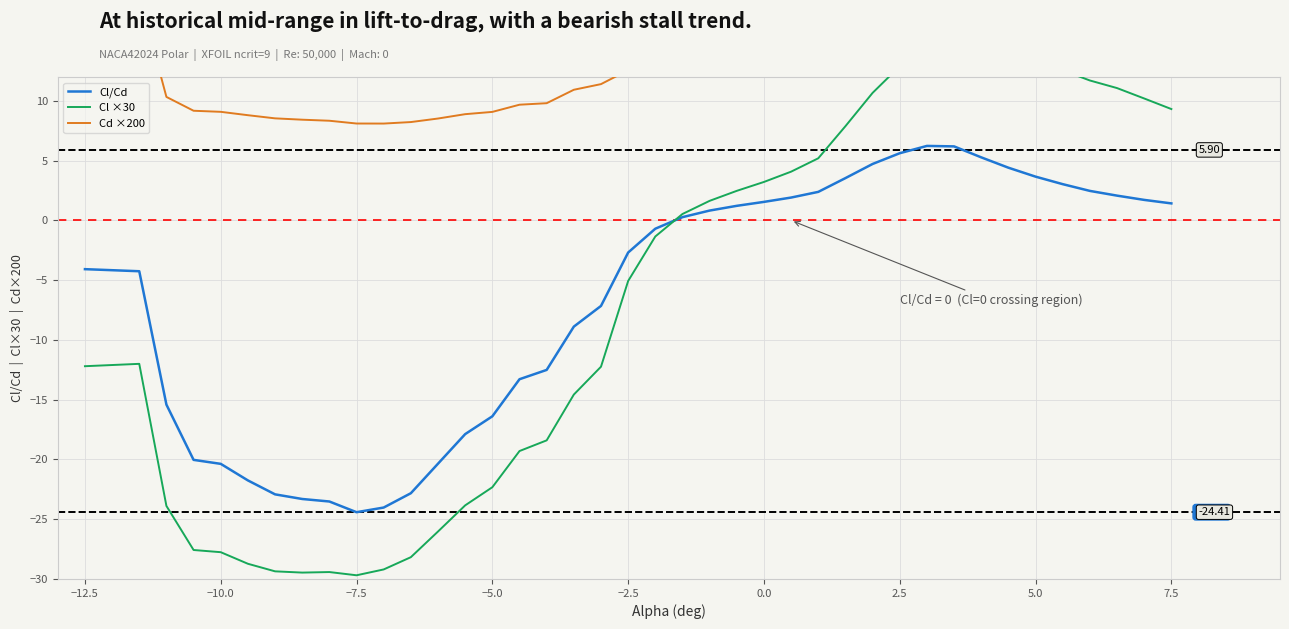

Which category has the highest value across all series?

7.5